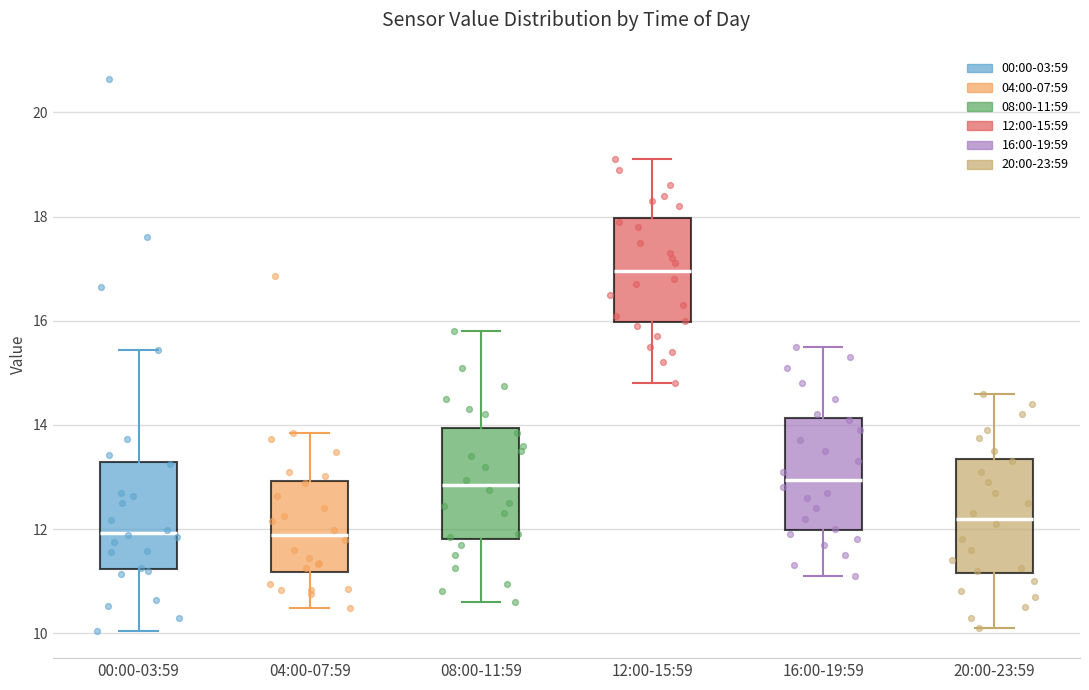

Where does the lower whisker of the box for 20:00-23:59 end on the y-axis? The values are not printed on the chart, so give them approximately, as read against the axis.

10.2